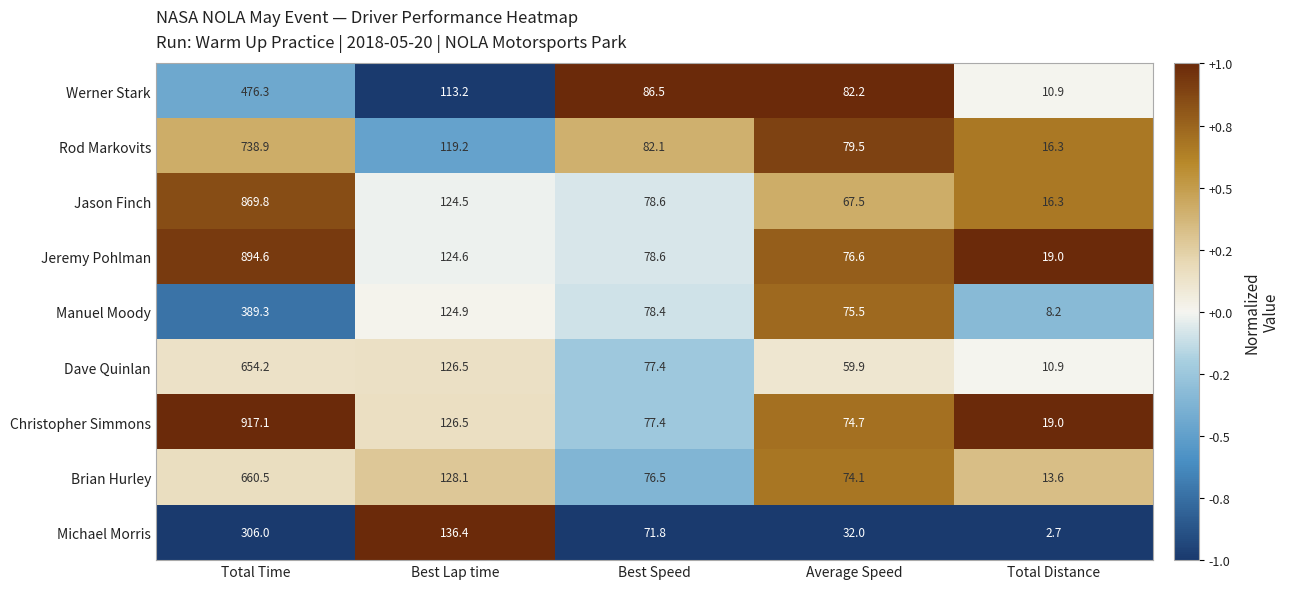

Which series changed the most between Best Speed and Average Speed?

Michael Morris